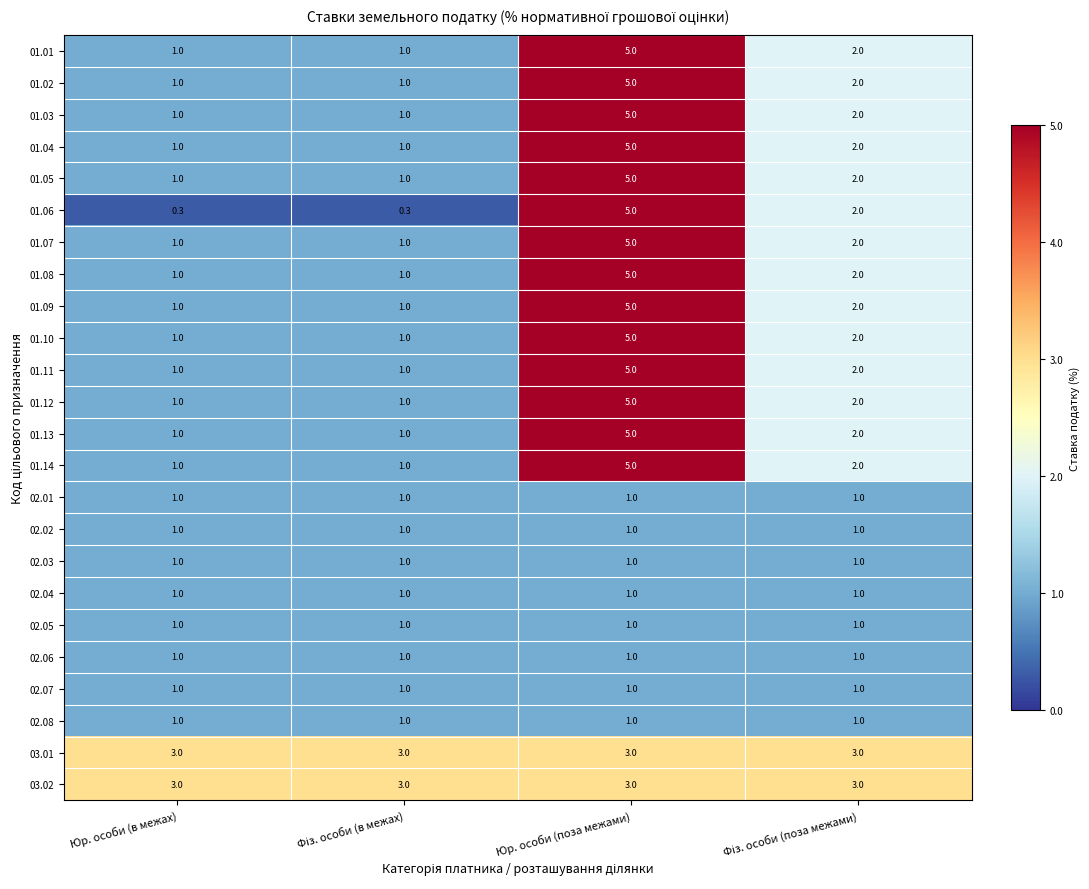

Count the 01.12 values in the range 1 to 5.

4